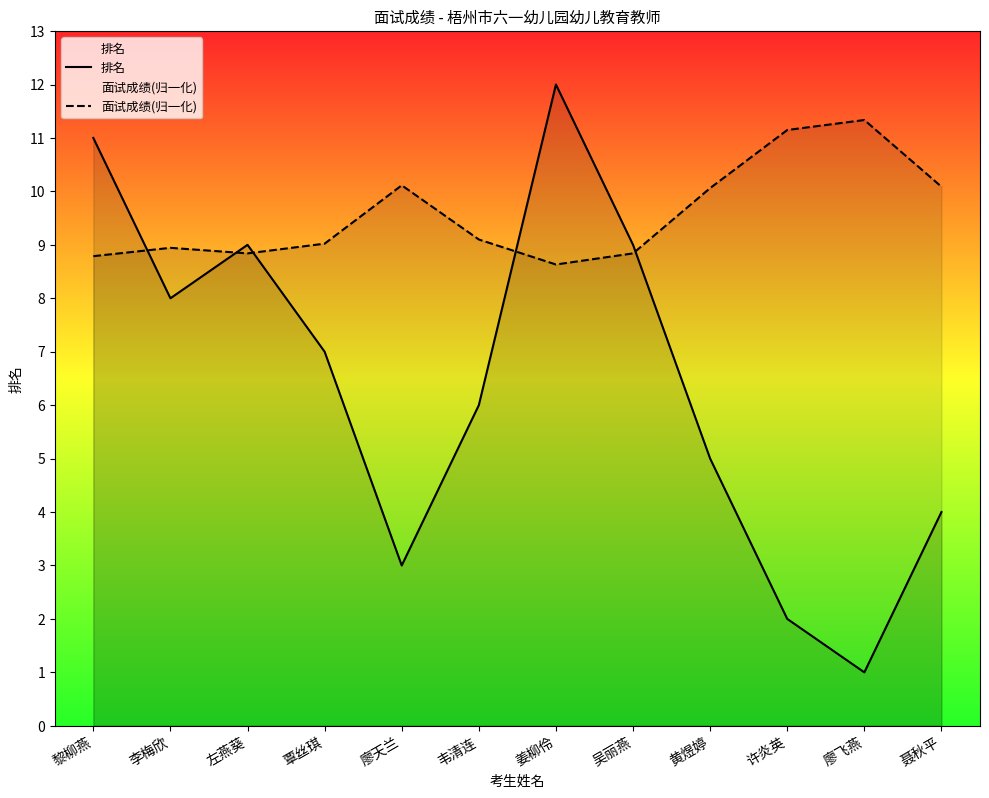

Which series has the largest total across all categories?

面试成绩(归一化)